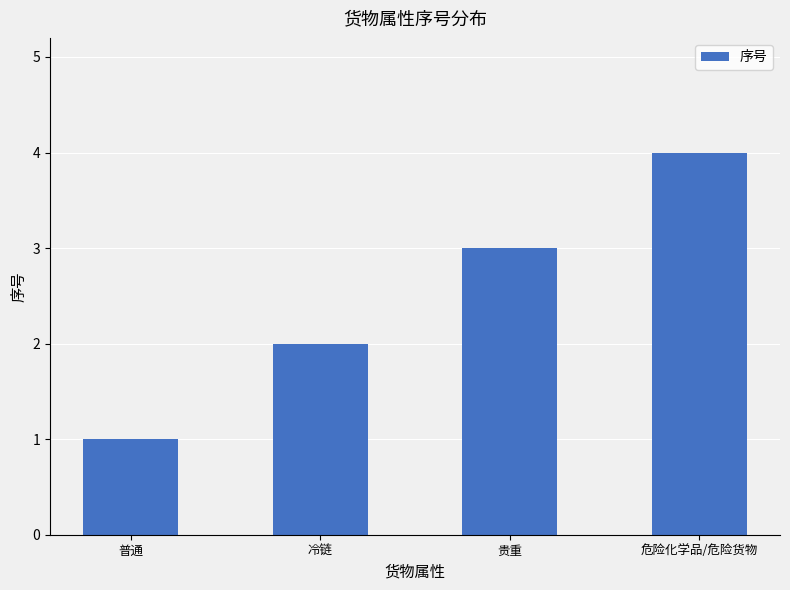

Rank the categories by value from lowest to highest.

普通, 冷链, 贵重, 危险化学品/危险货物